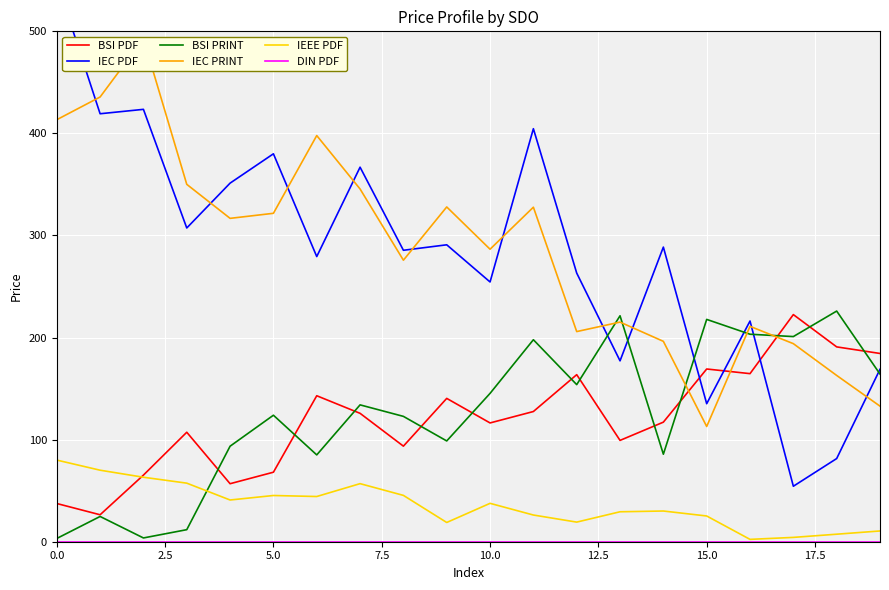

What is the highest value of the BSI PDF series?

222.5